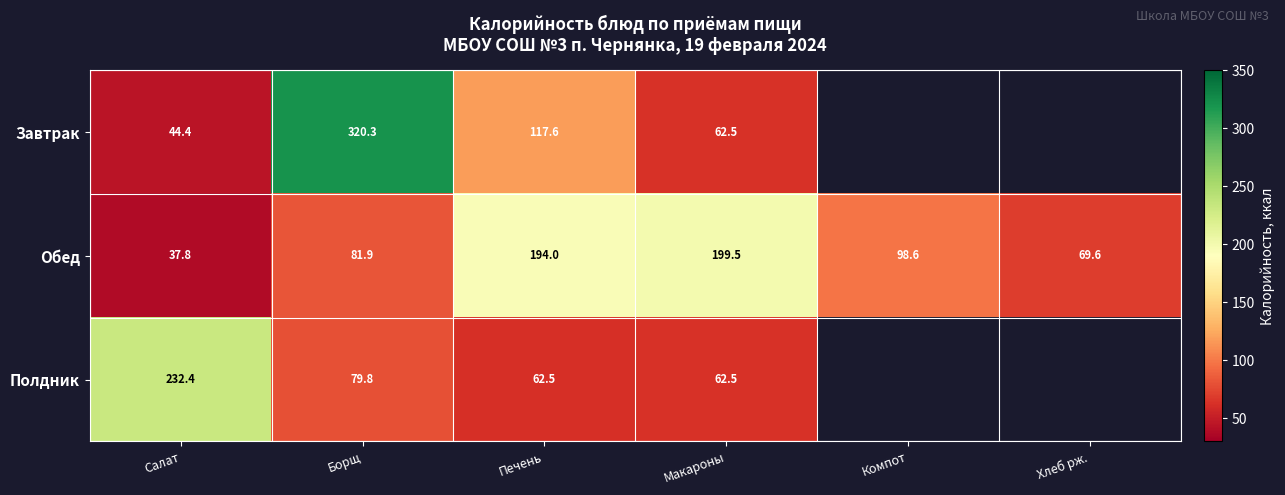

At which category is the sum across all series the highest?

Борщ